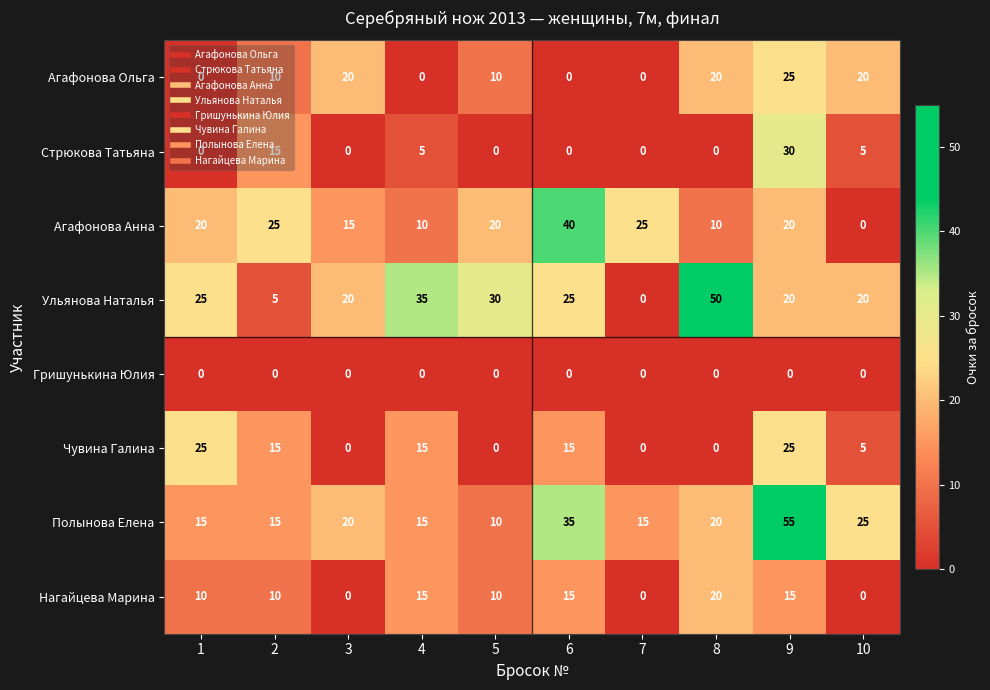

What is the spread (max minus min) of values at 3?

20